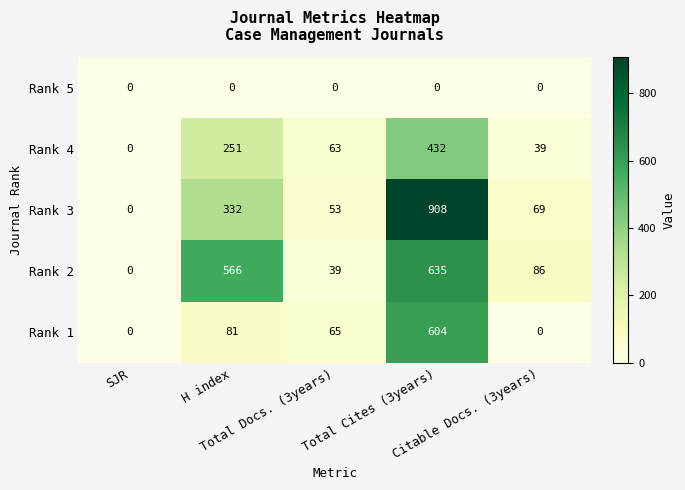

Count the number of categories in the chart.

5